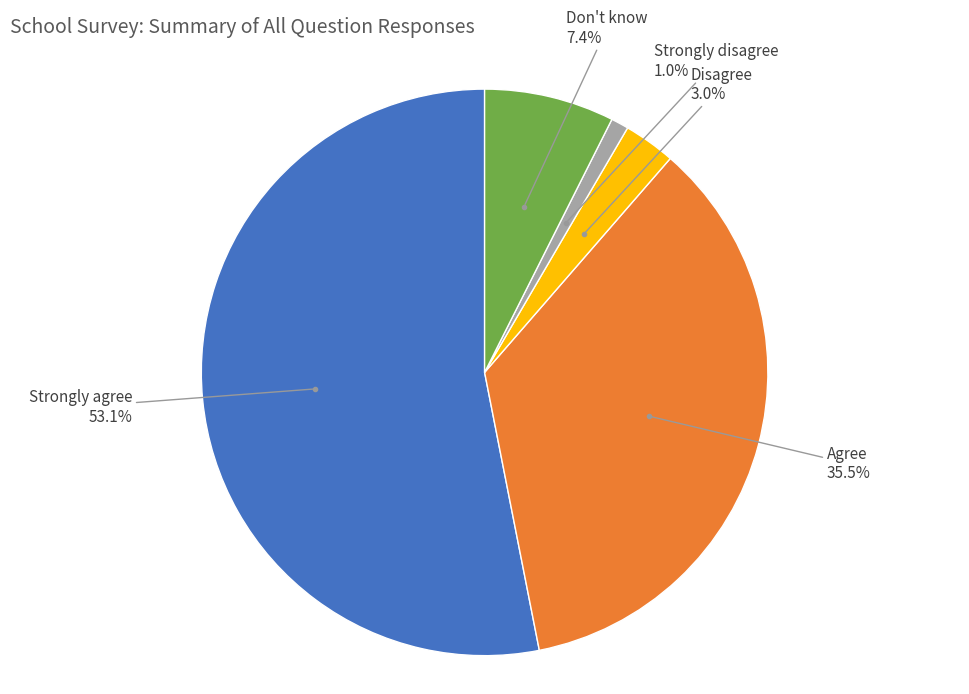

Is there any slice that represents more than half of the pie?

Yes